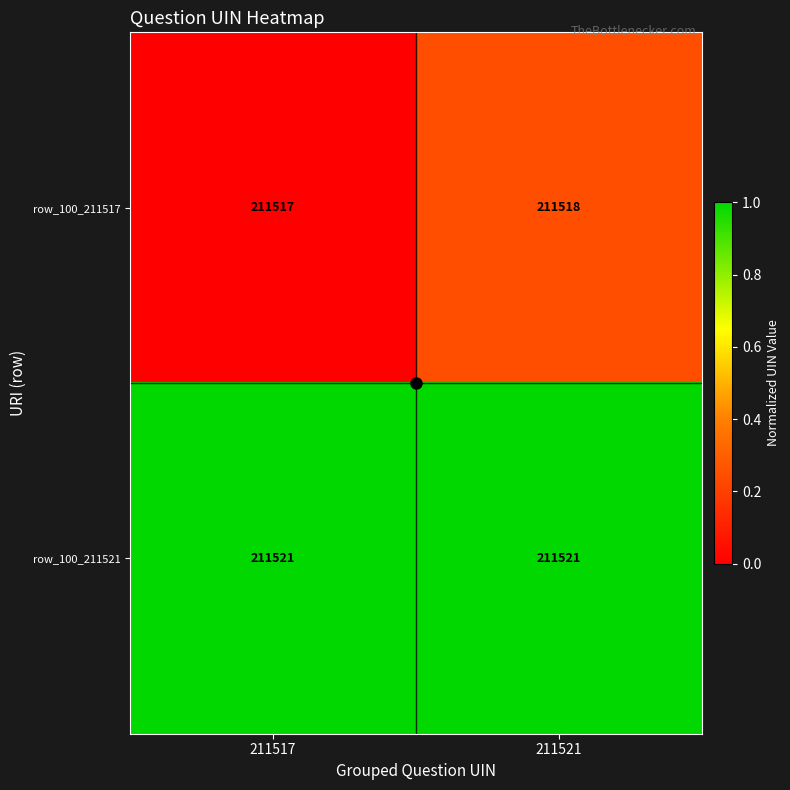

At which label is row_100_211517 closest to 211517?

211517